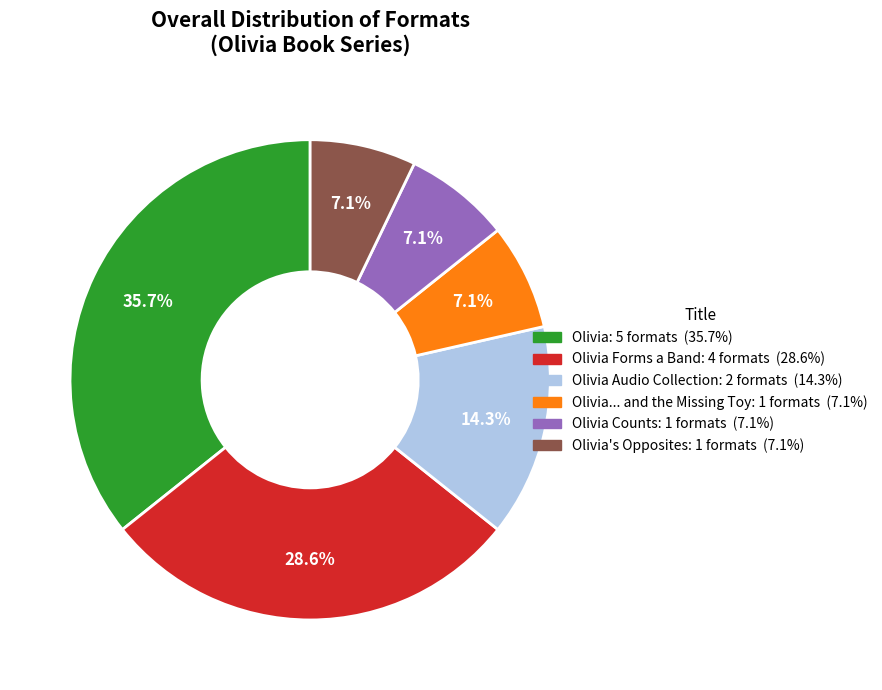

Is there any slice that represents more than half of the pie?

No